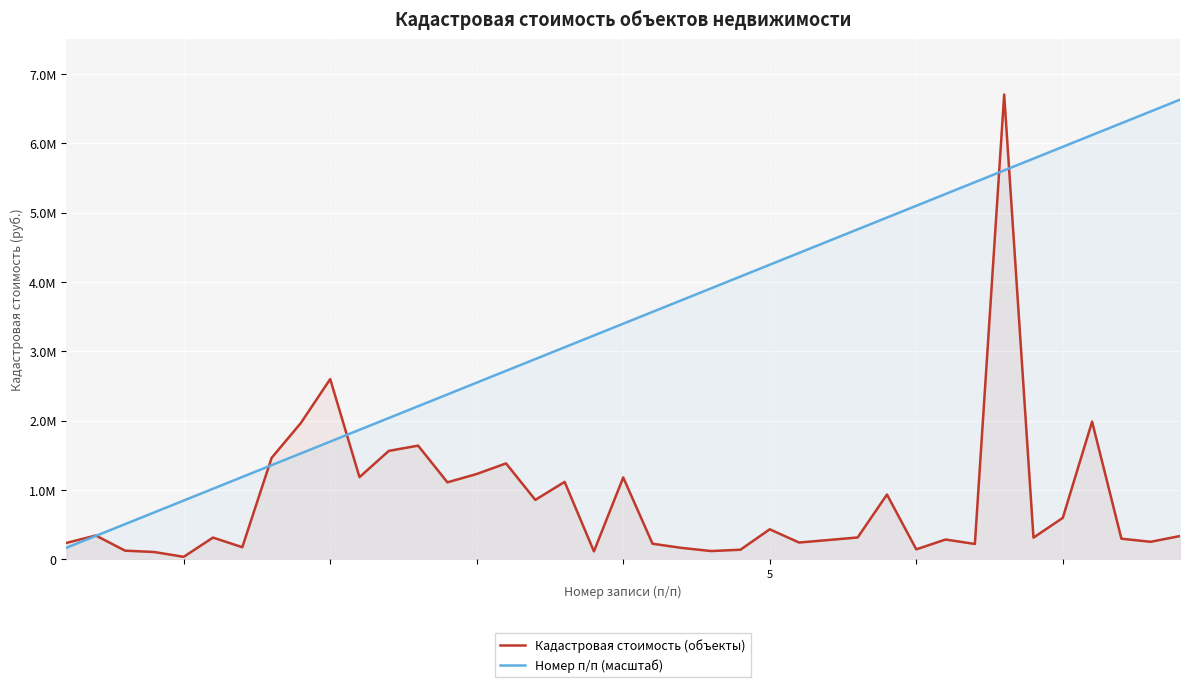

How many lines are shown in the chart?

2